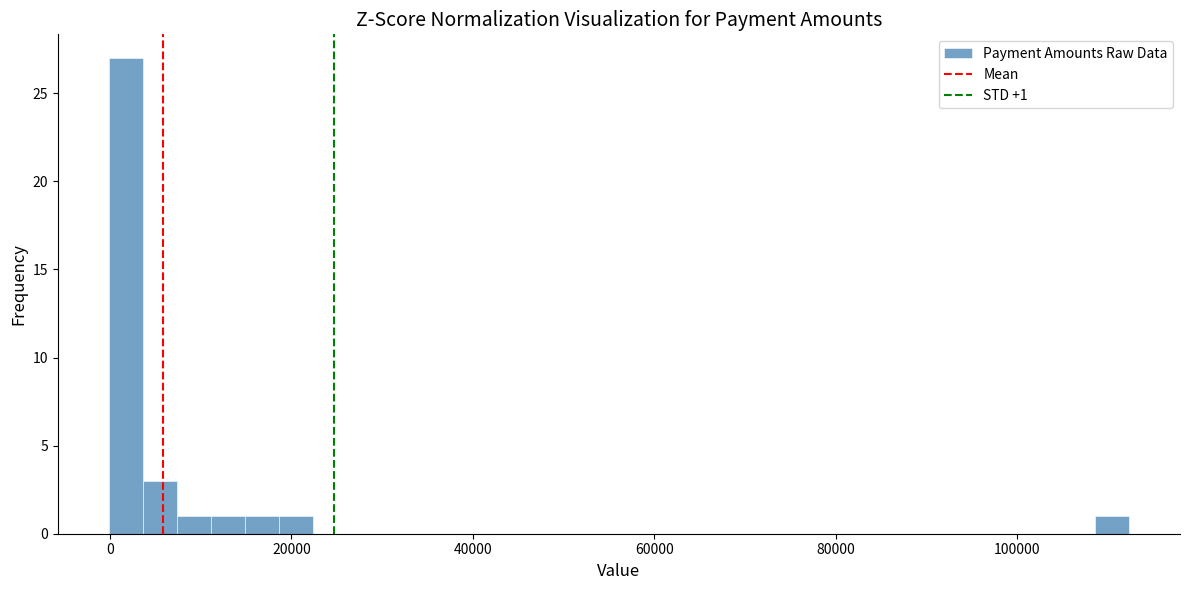

Around what value on the x-axis is the tallest bar? Give the approximate position of its centre, as read against the axis.

2000